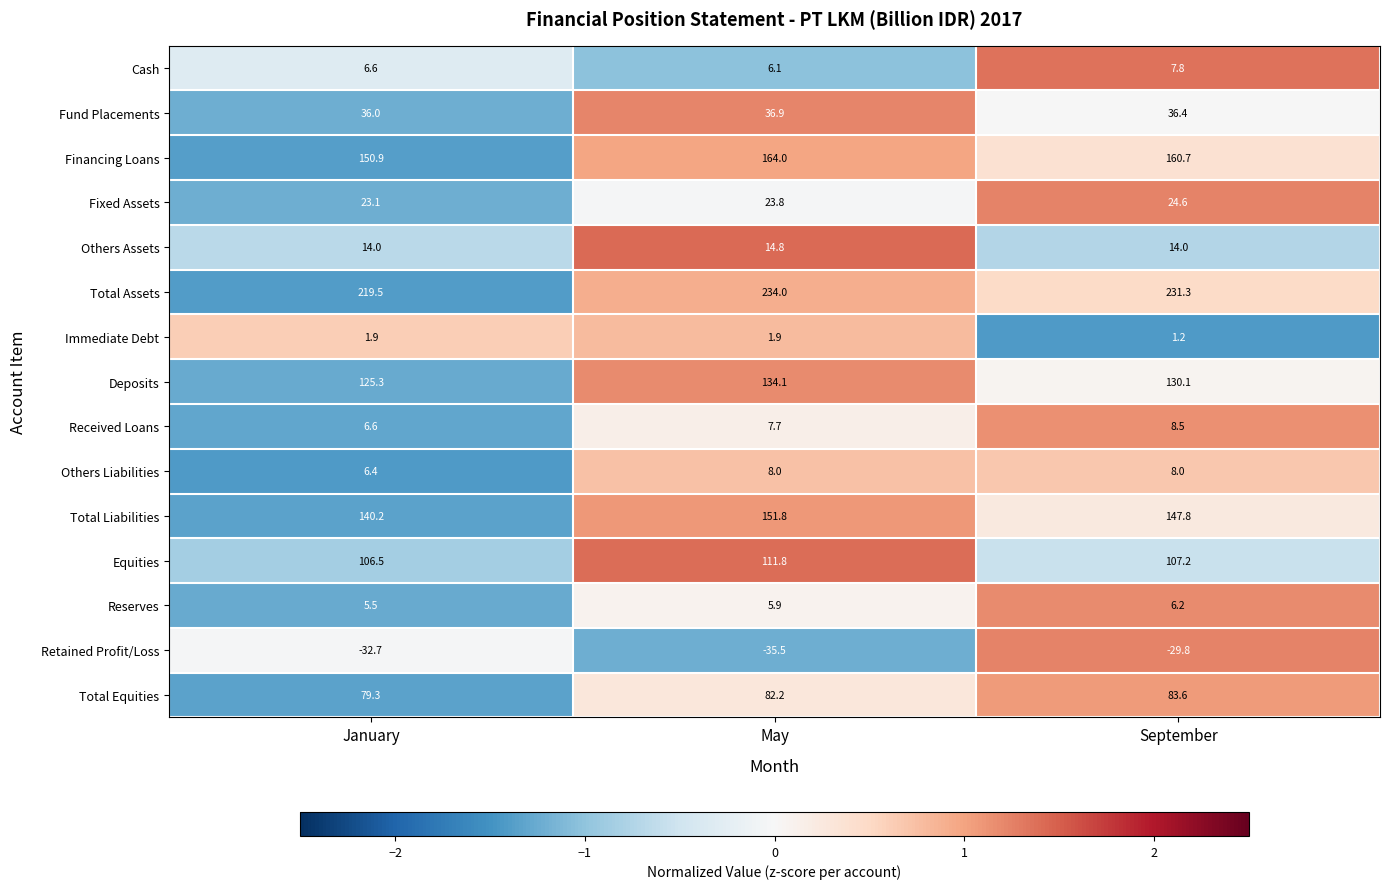

At how many categories does at least one series exceed 61?

3